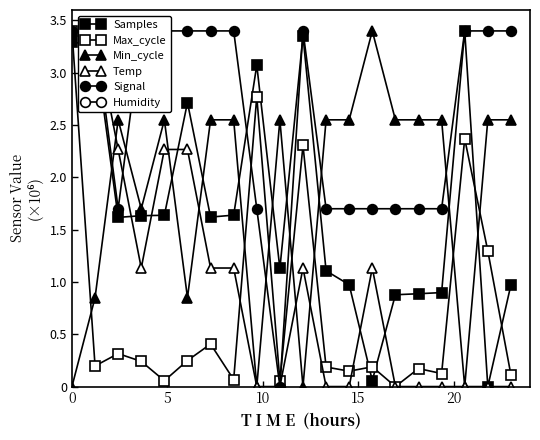

At which category does Max_cycle reach its first local peak?

10